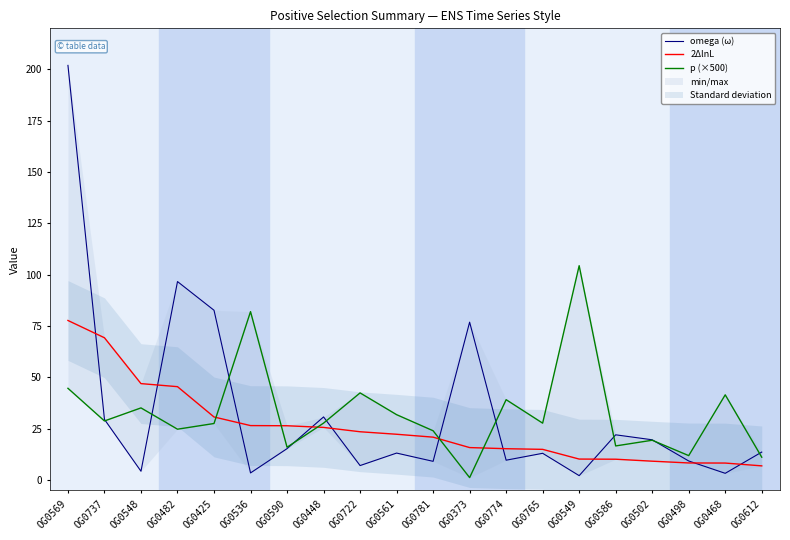

How many data points in p (×500) are above 27?

12